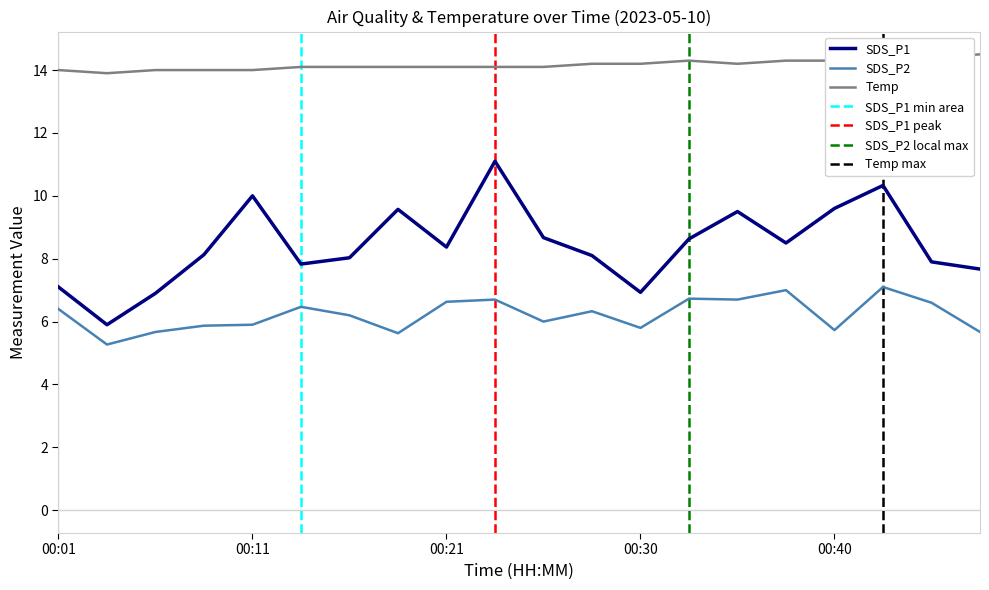

True or false: SDS_P1 has more than 2 interior local peaks.

True